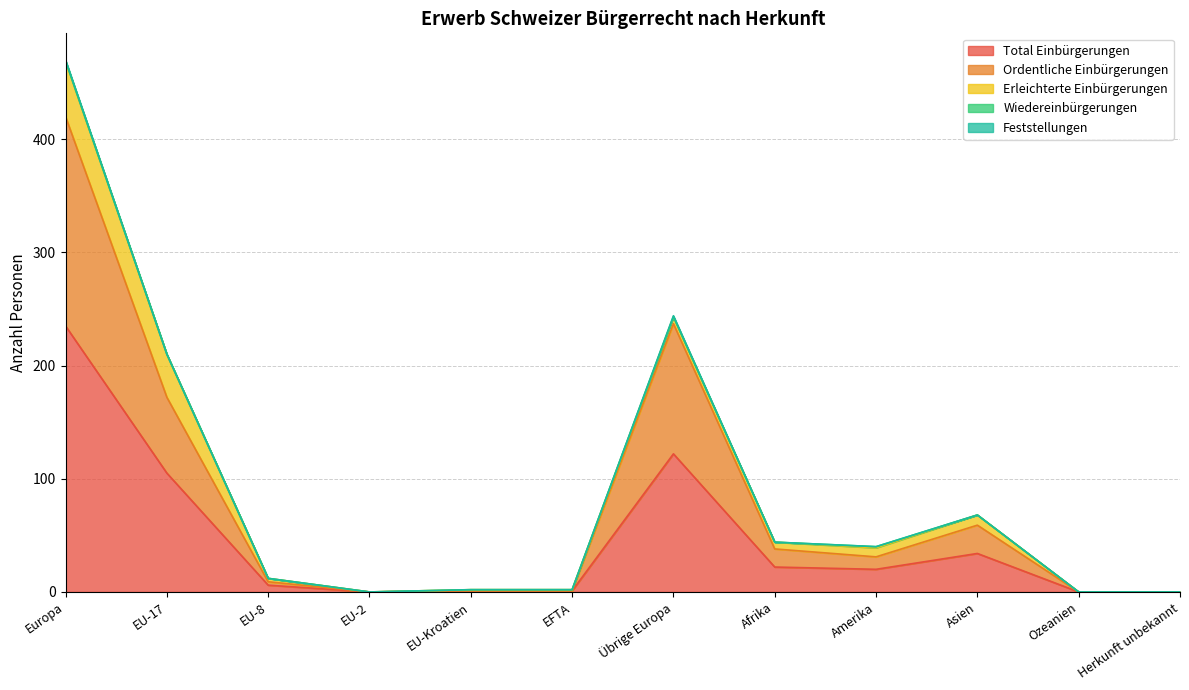

Between EU-17 and EU-8, which is larger?

EU-17